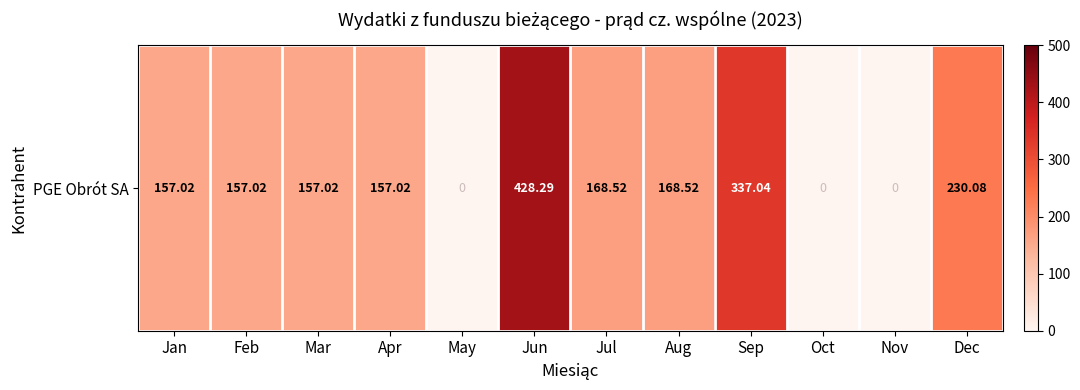

List the labels in order of value, smallest first.

May, Oct, Nov, Jan, Feb, Mar, Apr, Jul, Aug, Dec, Sep, Jun